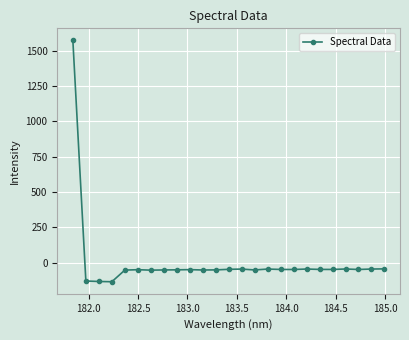

What is the difference between the maximum and minimum values?

1711.3